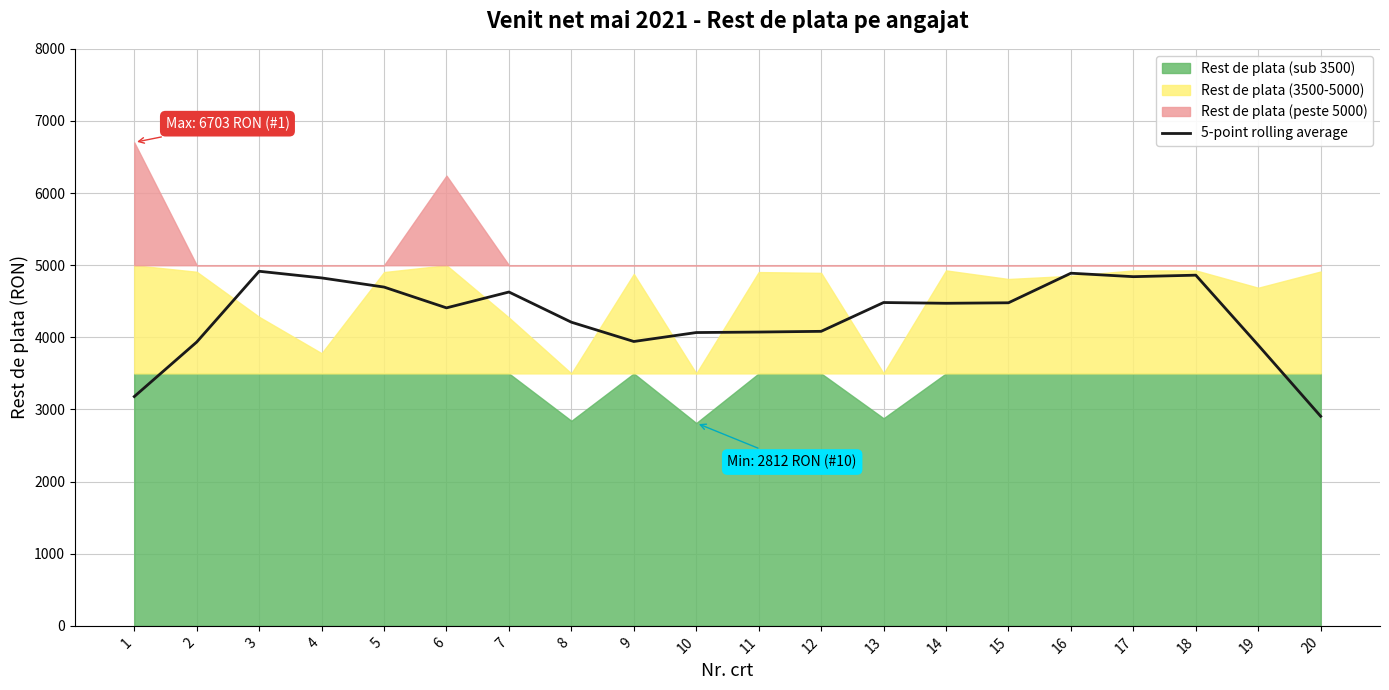

What is the maximum value for 5-point rolling average?

4916.2